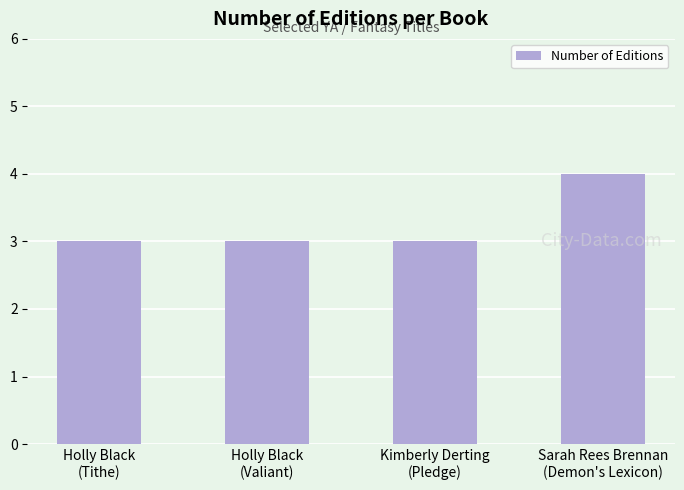

Read the value at Holly Black
(Valiant).

3